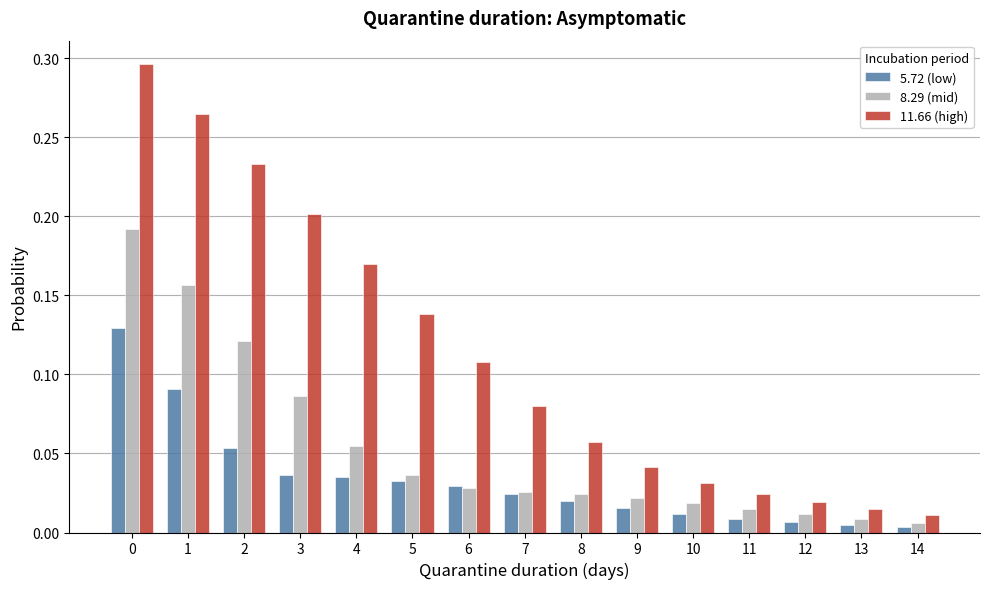

What is the sum of all 5.72 (low) values?

0.5